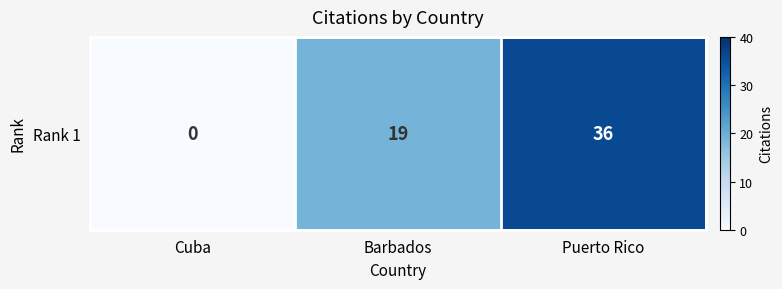

Reading right to left, extract all data points from this chart.

Puerto Rico=36	Barbados=19	Cuba=0